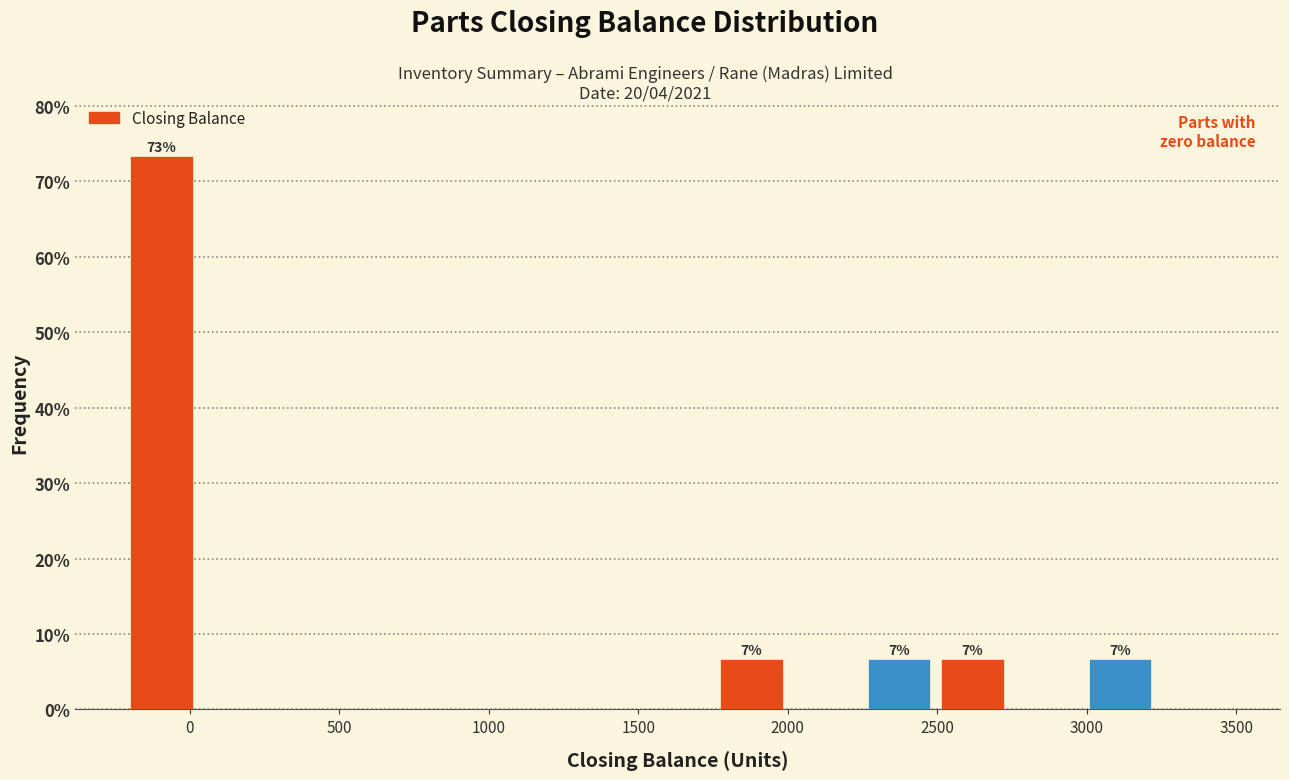

Over which range of the x-axis is the bar tallest?

-200 to 50